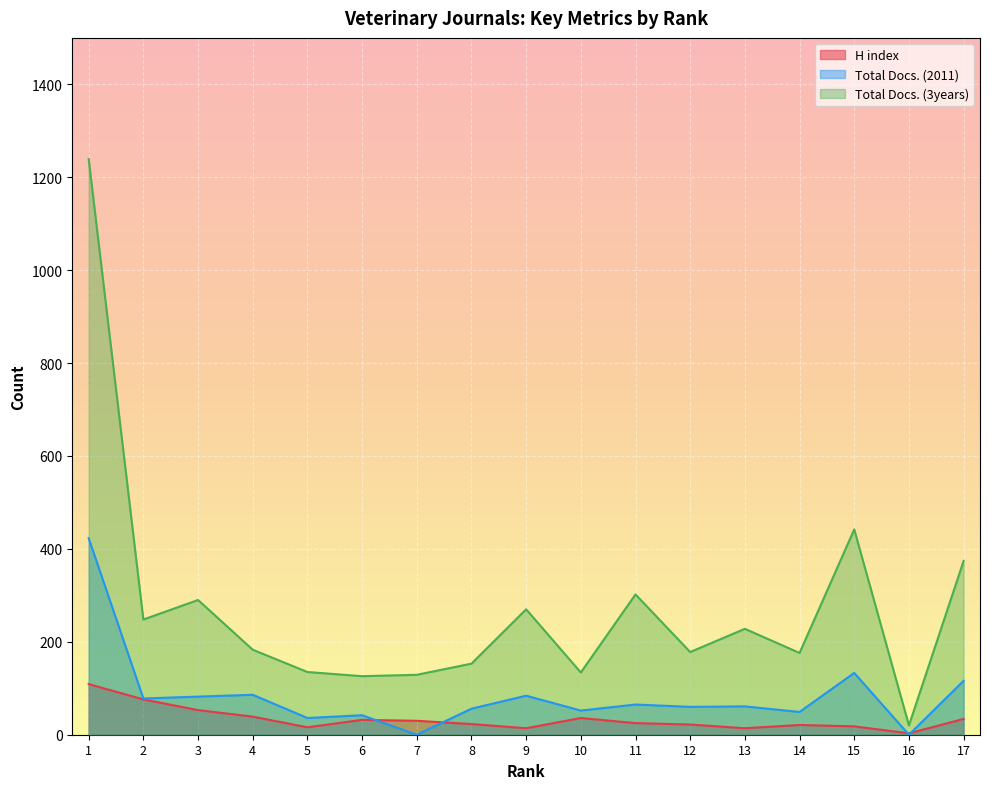

What is the sum of all H index values?

565